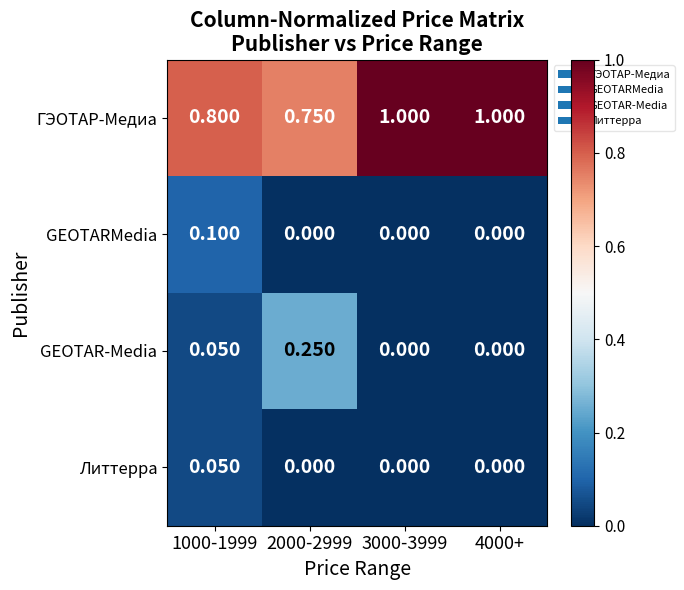

Is the value of GEOTAR-Media at 3000-3999 greater than the value of ГЭОТАР-Медиа at 3000-3999?

No